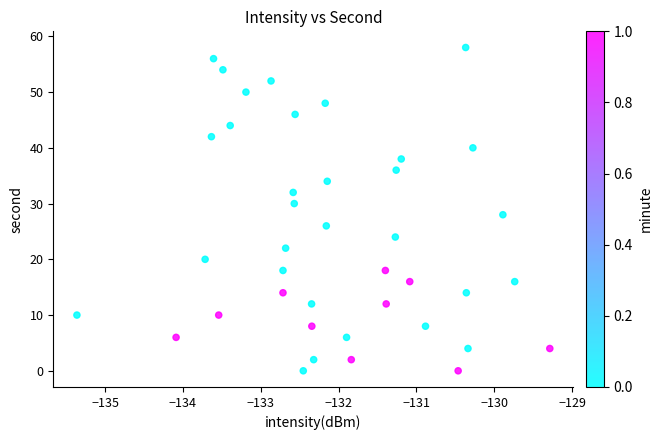

What is the range of Y values (max minus min)?

58